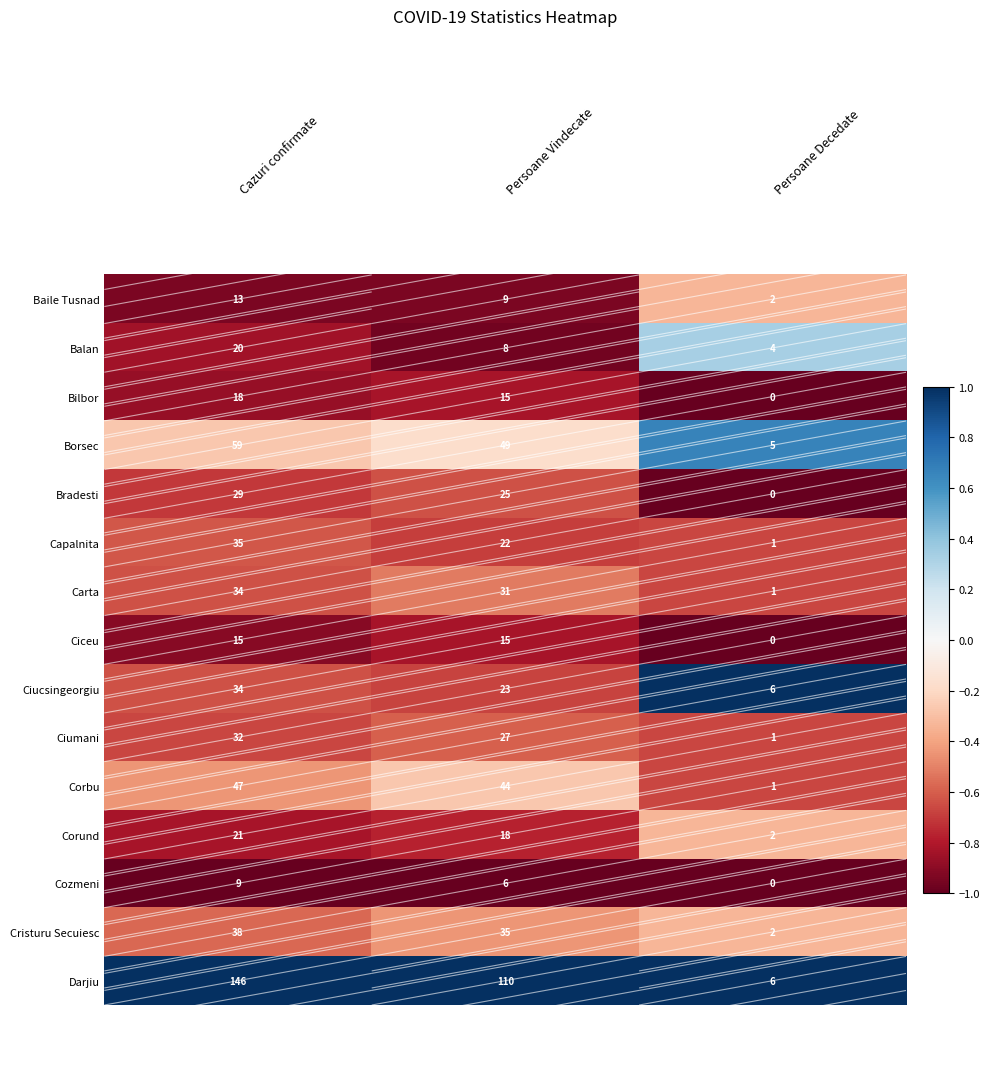

What value does the Cristuru Secuiesc series have at Cazuri confirmate, to the nearest 5?

40